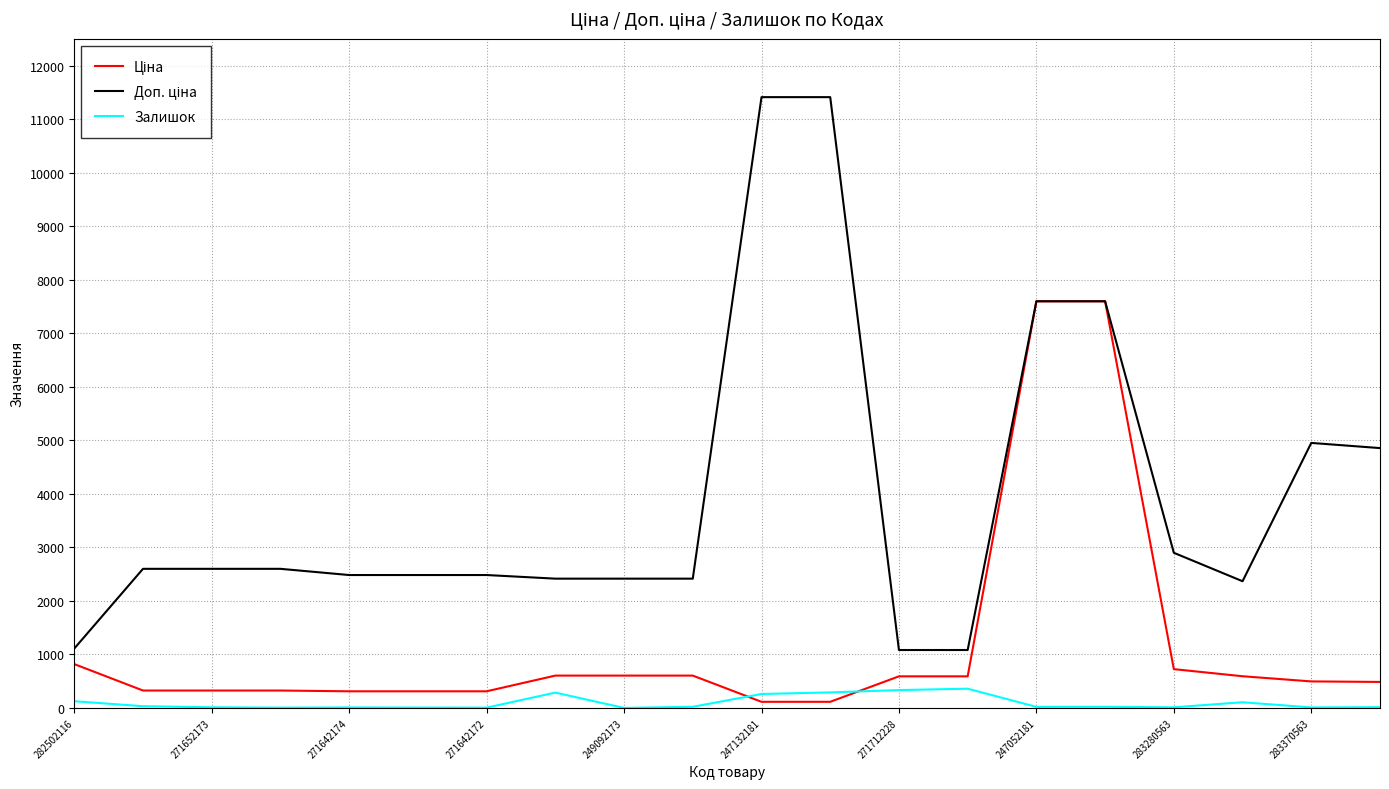

Count the number of data series in this chart.

3